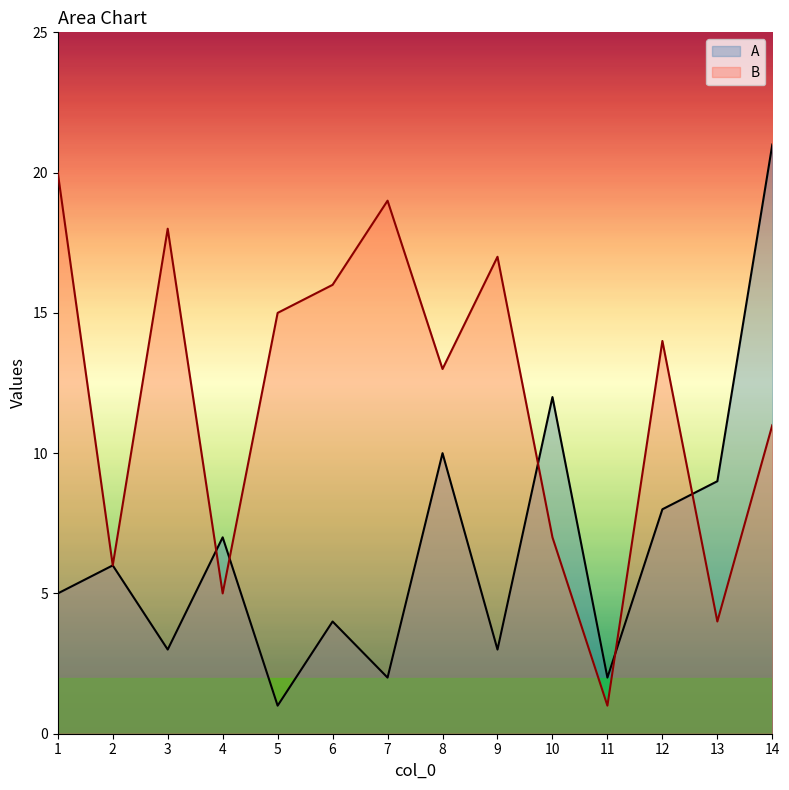

Which category has the highest value in the A series?

14